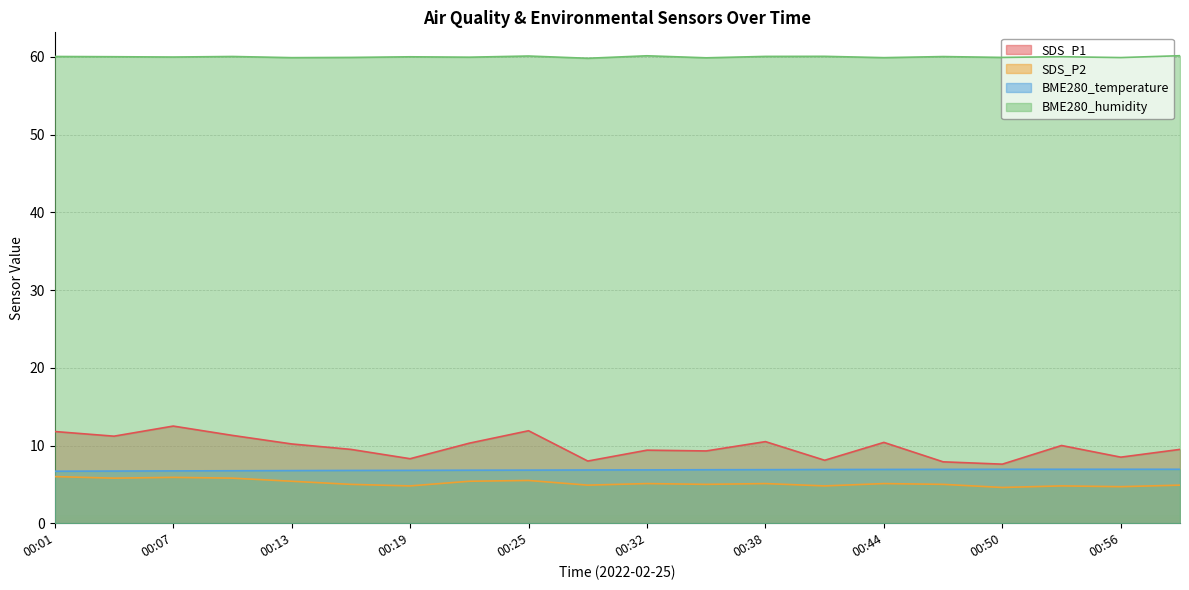

What is the maximum value shown in the chart?

60.2